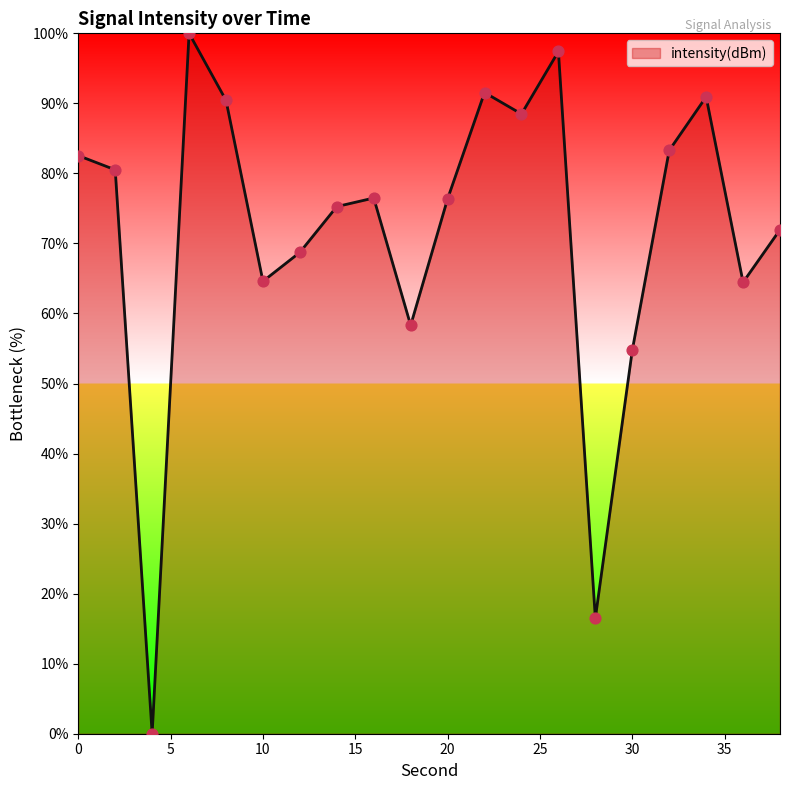

What is the difference between the maximum and minimum values?

100.0